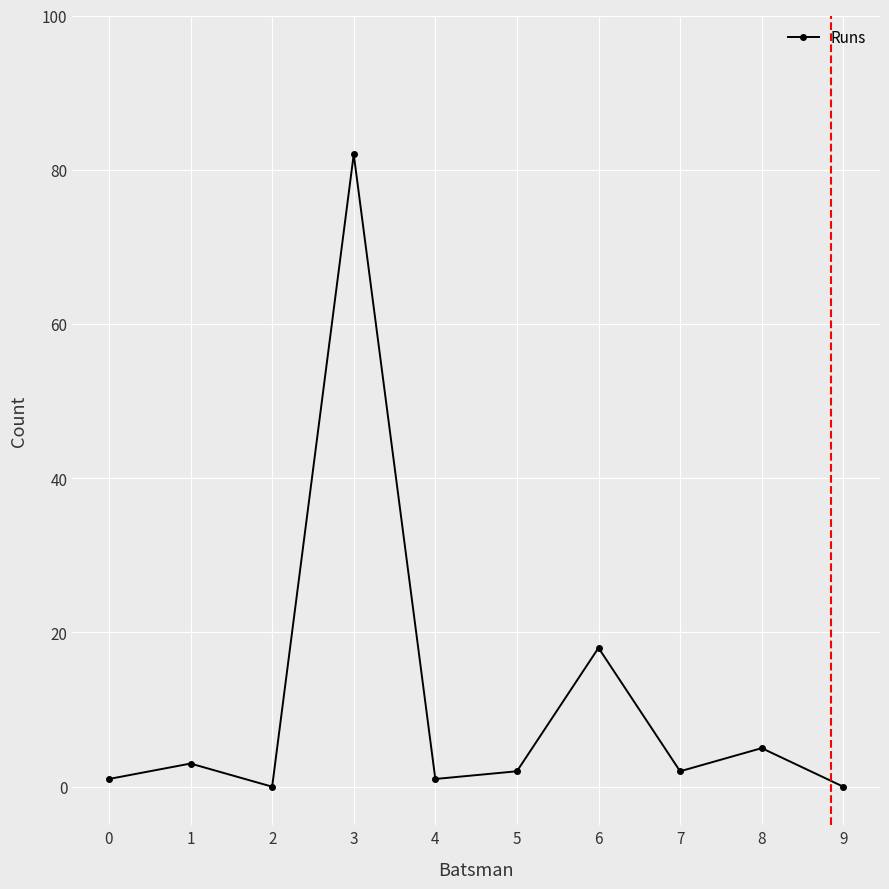

What is the value of the 5th point from the left?

1